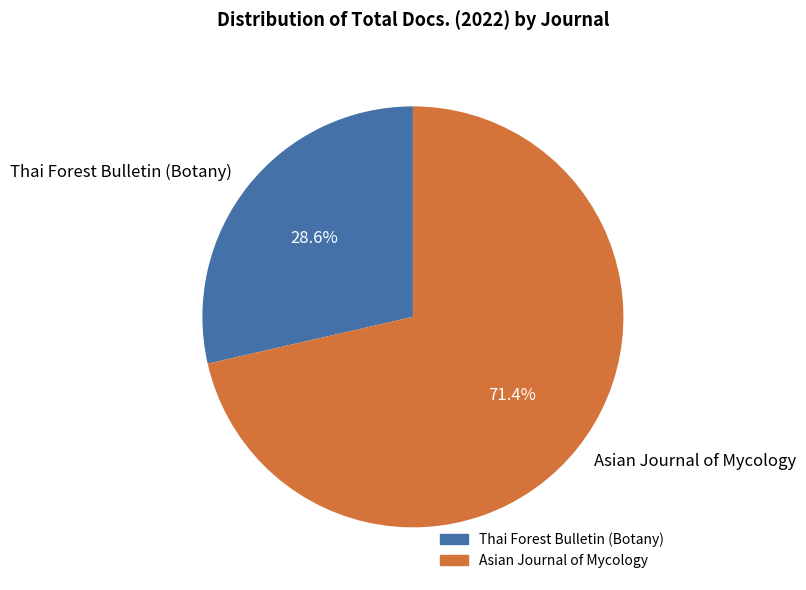

Which category has the biggest portion of the pie?

Asian Journal of Mycology